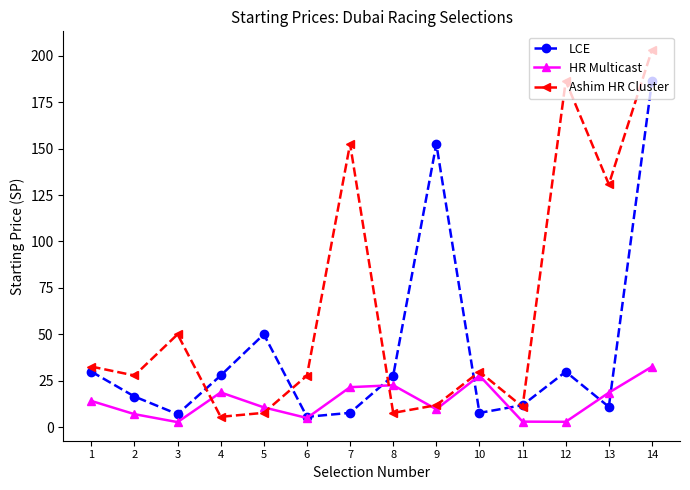

Where is the first local minimum for Ashim HR Cluster?

2